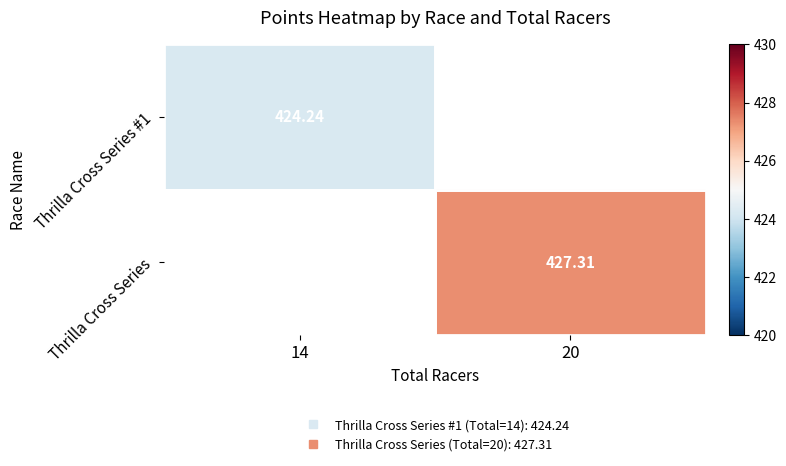

List the series in order of their peak value, lowest first.

Thrilla Cross Series #1, Thrilla Cross Series